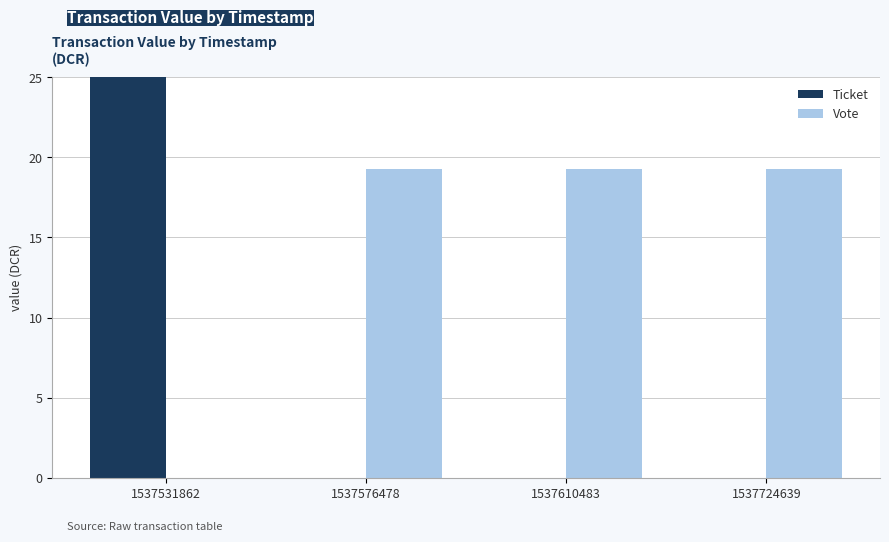

Which label corresponds to the smallest value in the chart?

1537576478